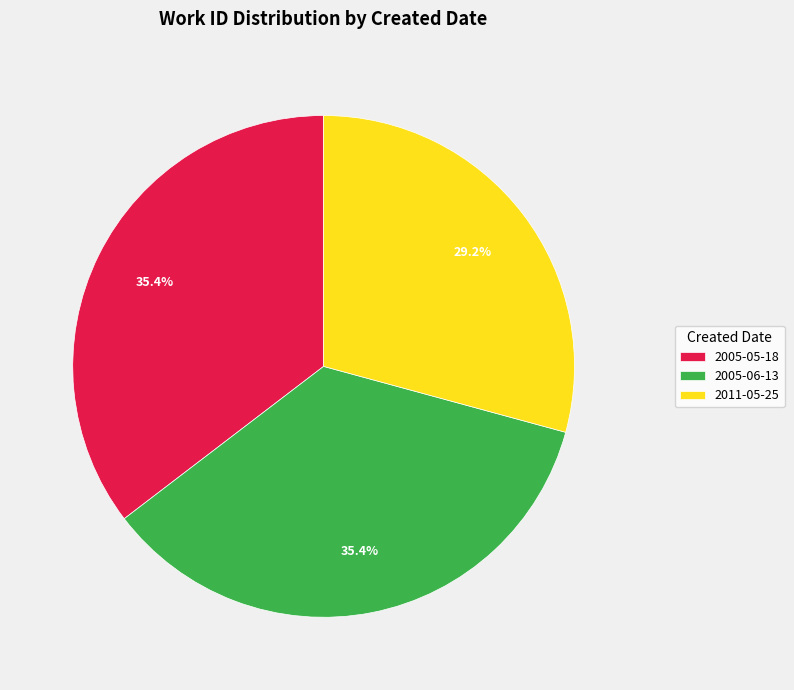

Count the number of slices in the pie.

3